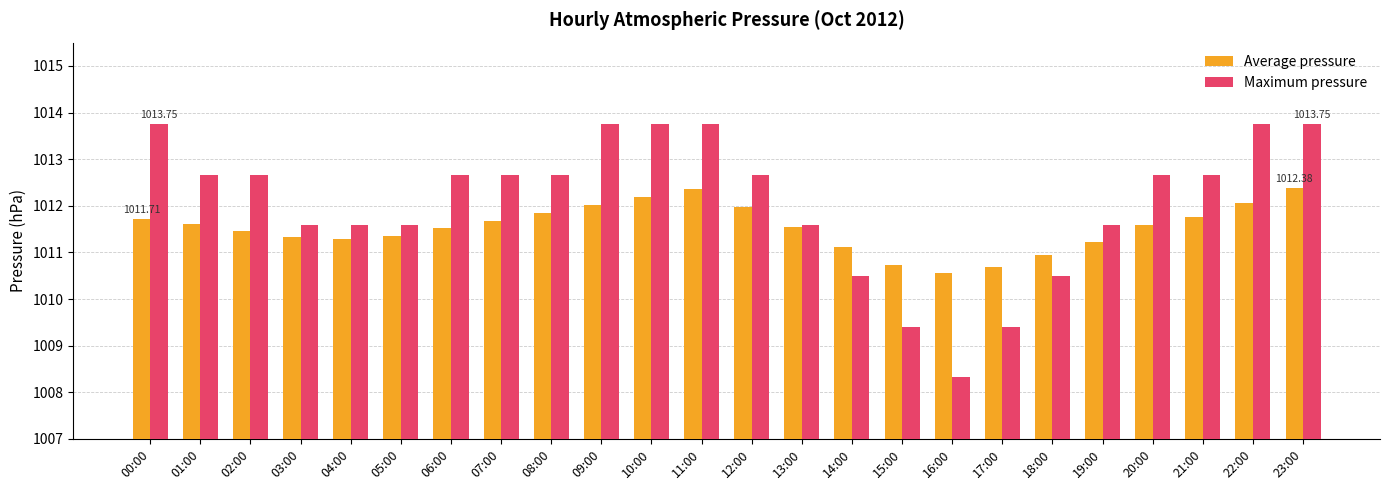

Does the chart contain stacked bars?

No